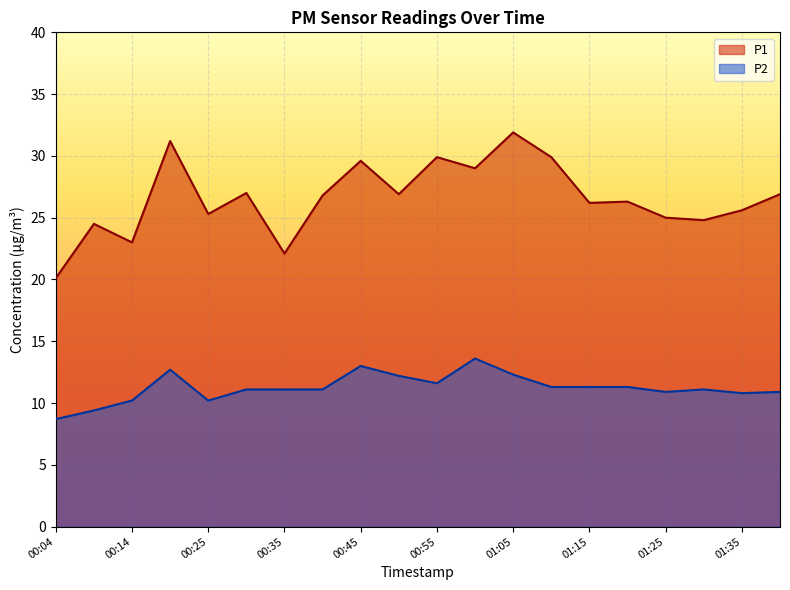

Where is P2 nearest to the value 11?

00:30